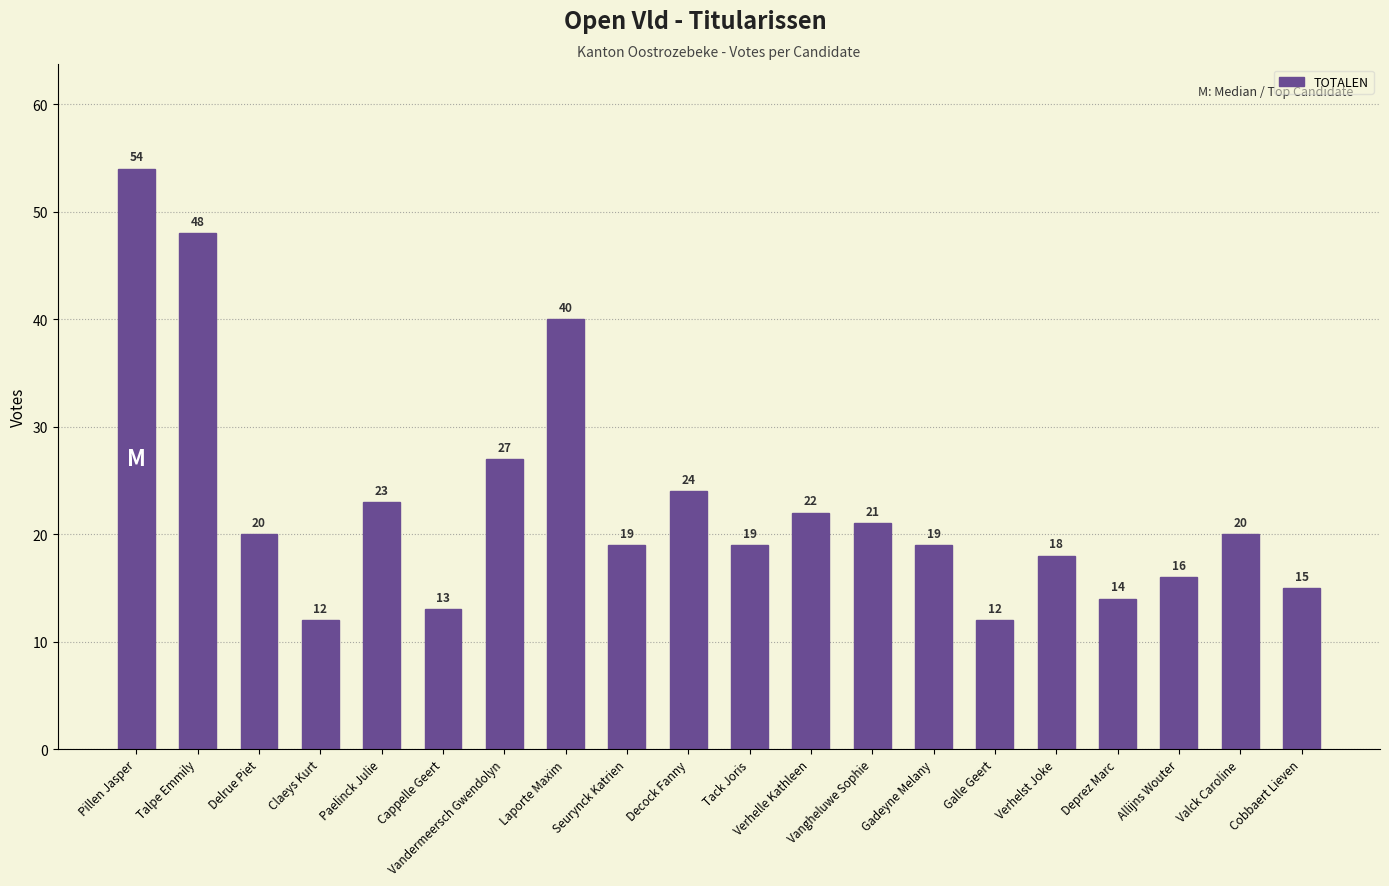

Which category has the highest value across all series?

Pillen Jasper